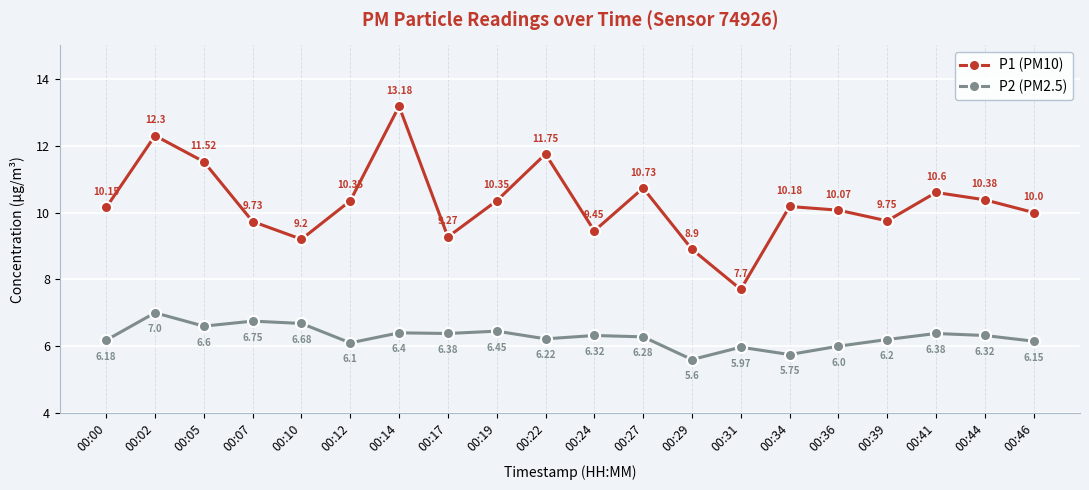

What is the difference between the highest and lowest values at 00:24?

3.1